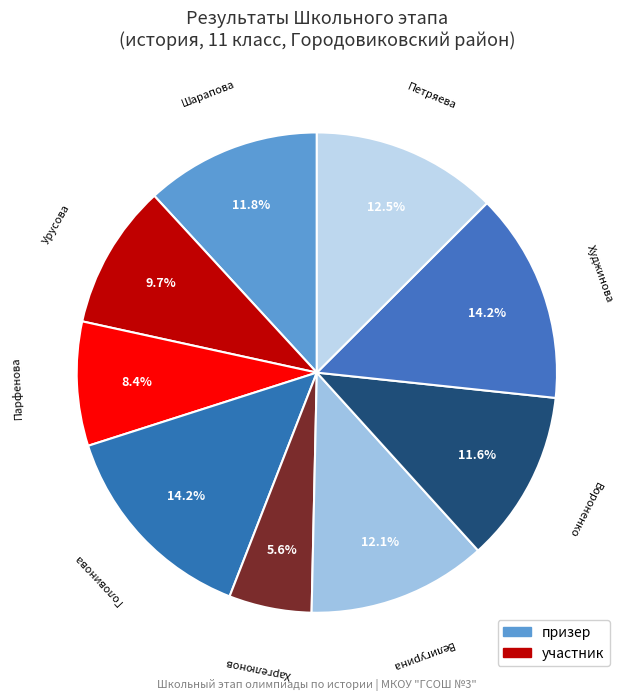

How many segments does this pie chart have?

9